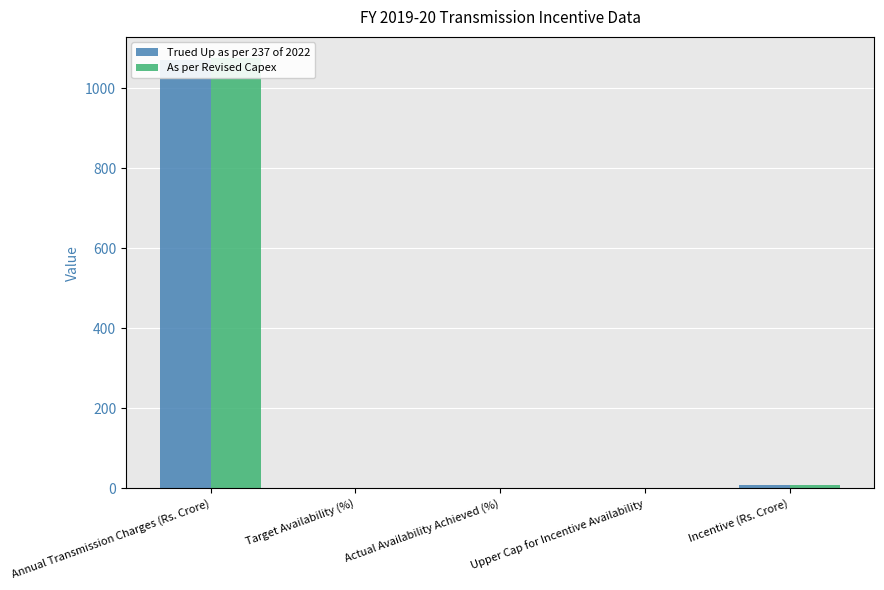

True or false: Trued Up as per 237 of 2022 has a value of 1.7 at Upper Cap for Incentive Availability.

False